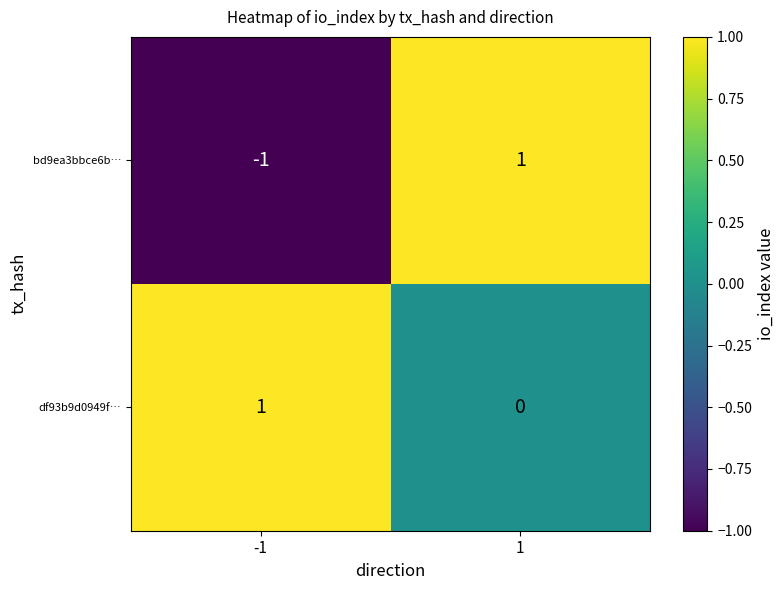

The df93b9d0949f… series shows 0 at -1. True or false?

False